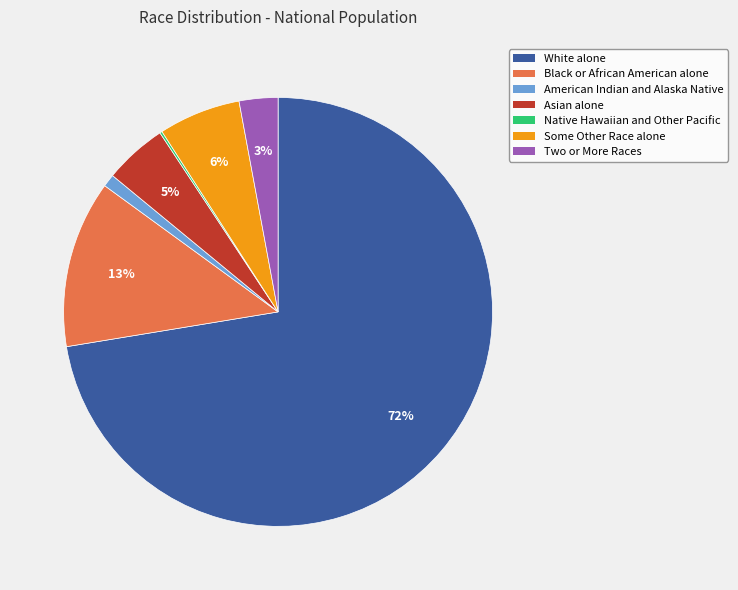

What is the largest slice in the pie chart?

White alone